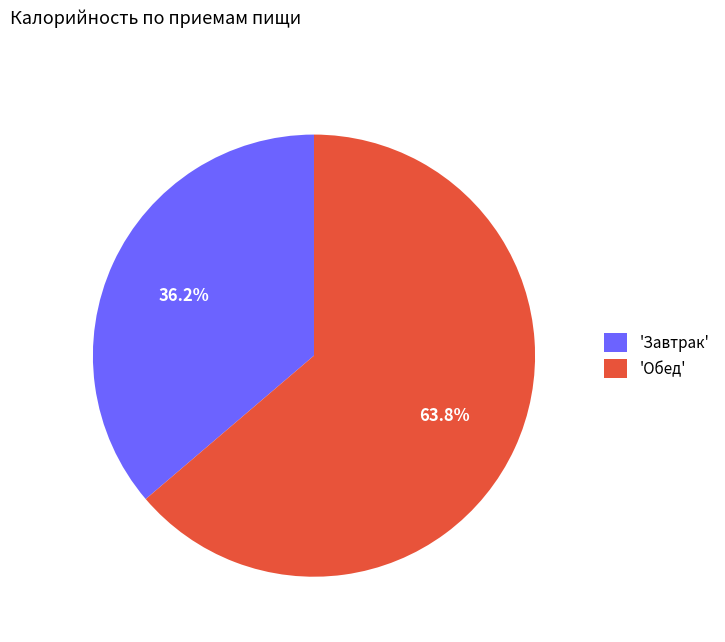

What is the largest slice in the pie chart?

'Обед'